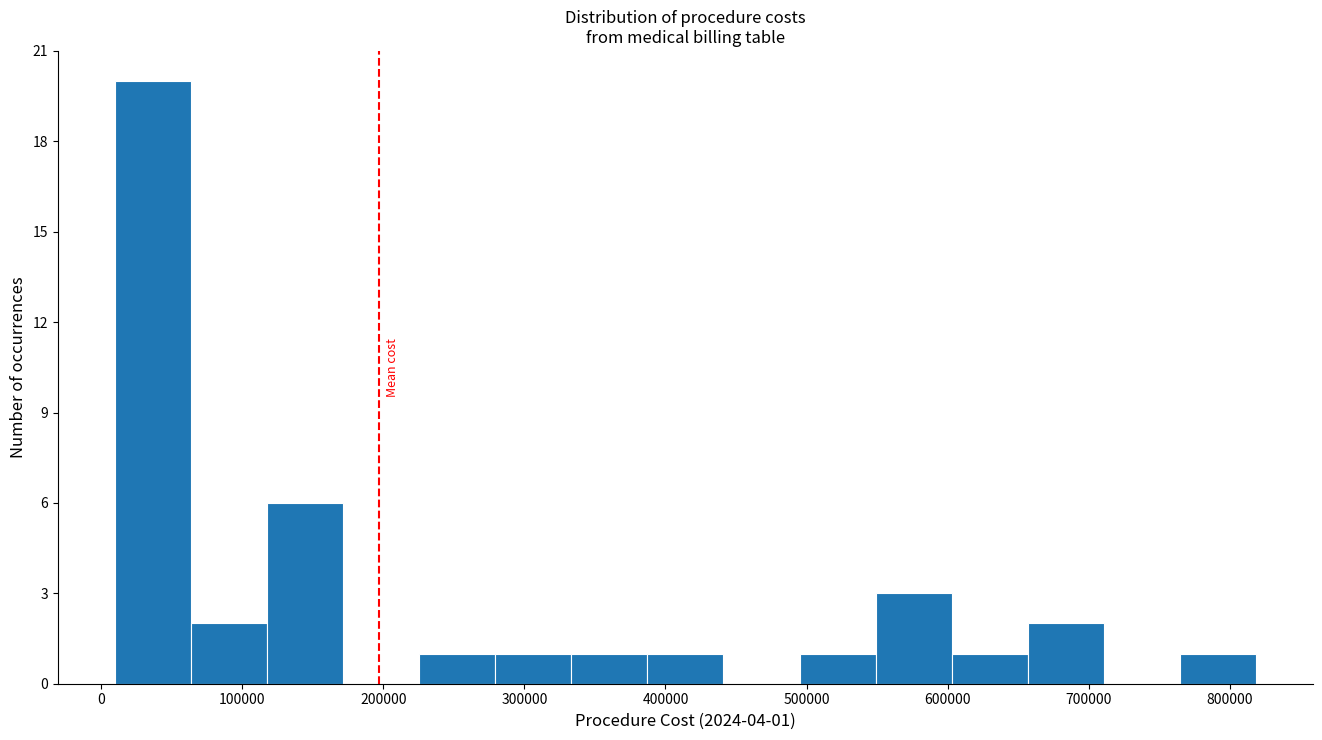

Which range on the x-axis has the tallest bar?

10000 to 60000